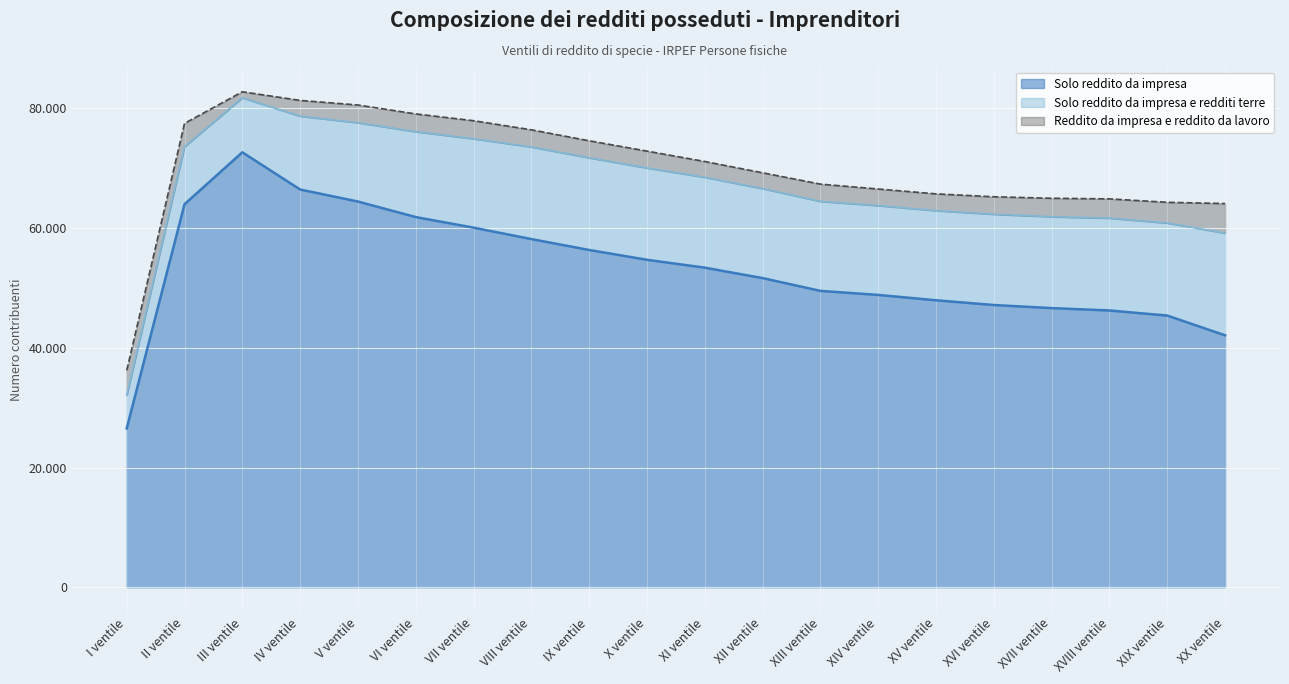

How many values in the Solo reddito da impresa series exceed 53367?

9